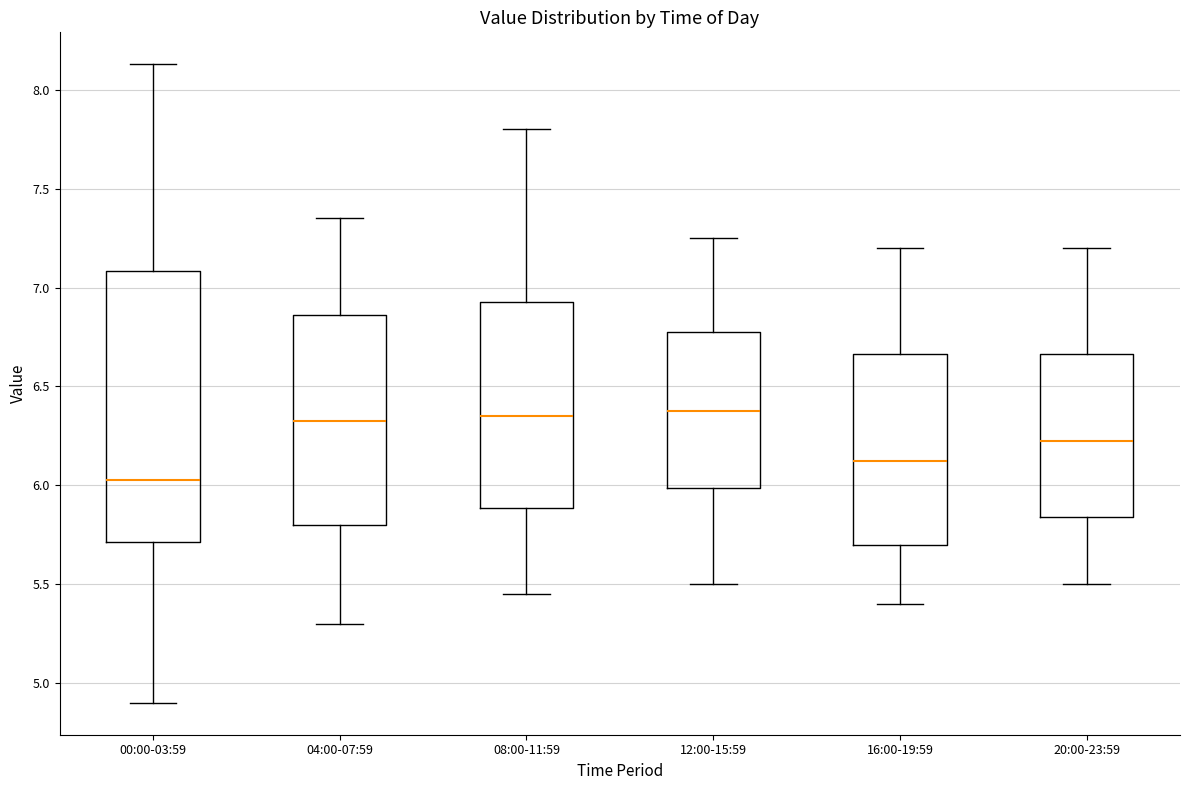

Which box has the lowest median line?

00:00-03:59